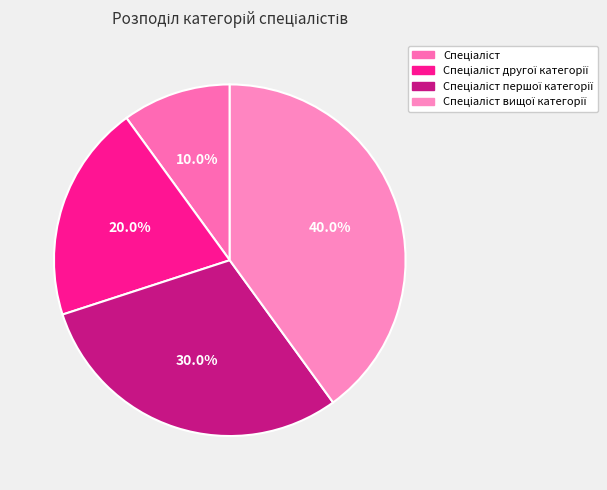

Rank the categories by value from lowest to highest.

Спеціаліст, Спеціаліст другої категорії, Спеціаліст першої категорії, Спеціаліст вищої категорії